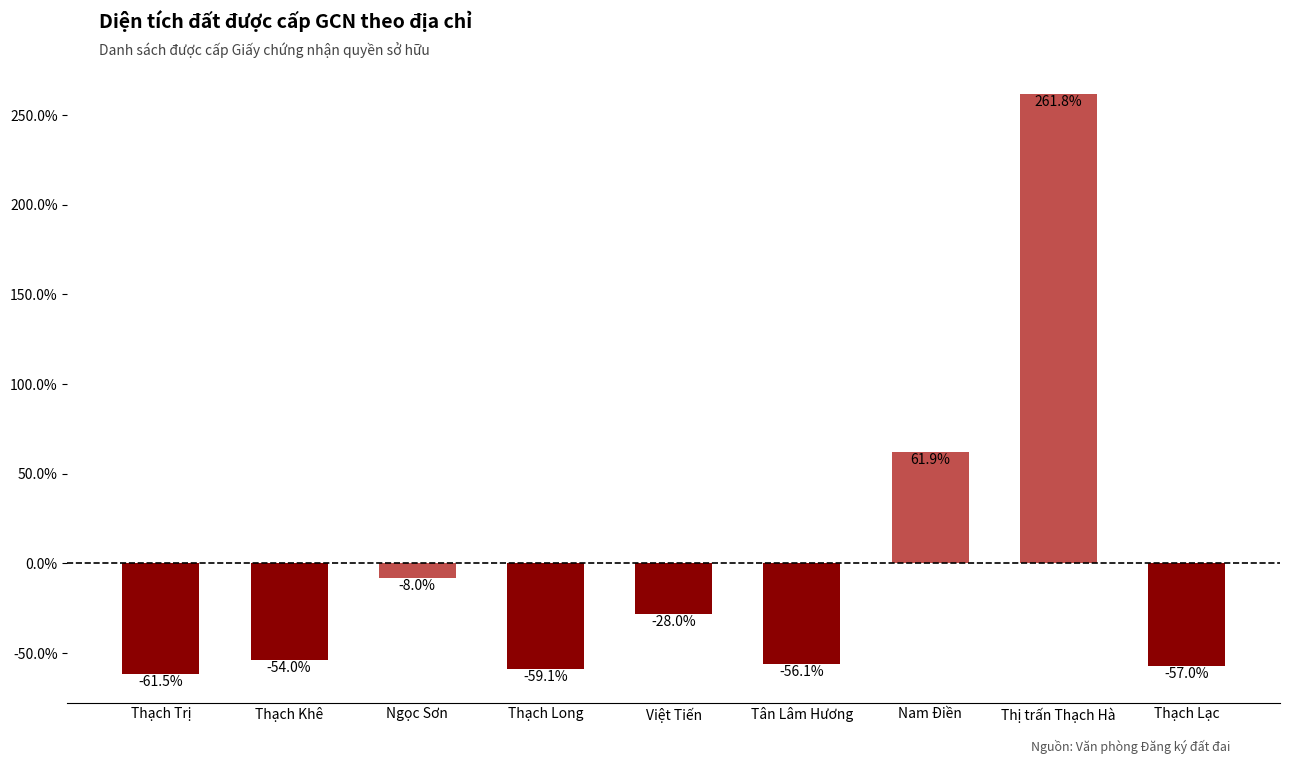

Does the chart contain any negative values?

Yes